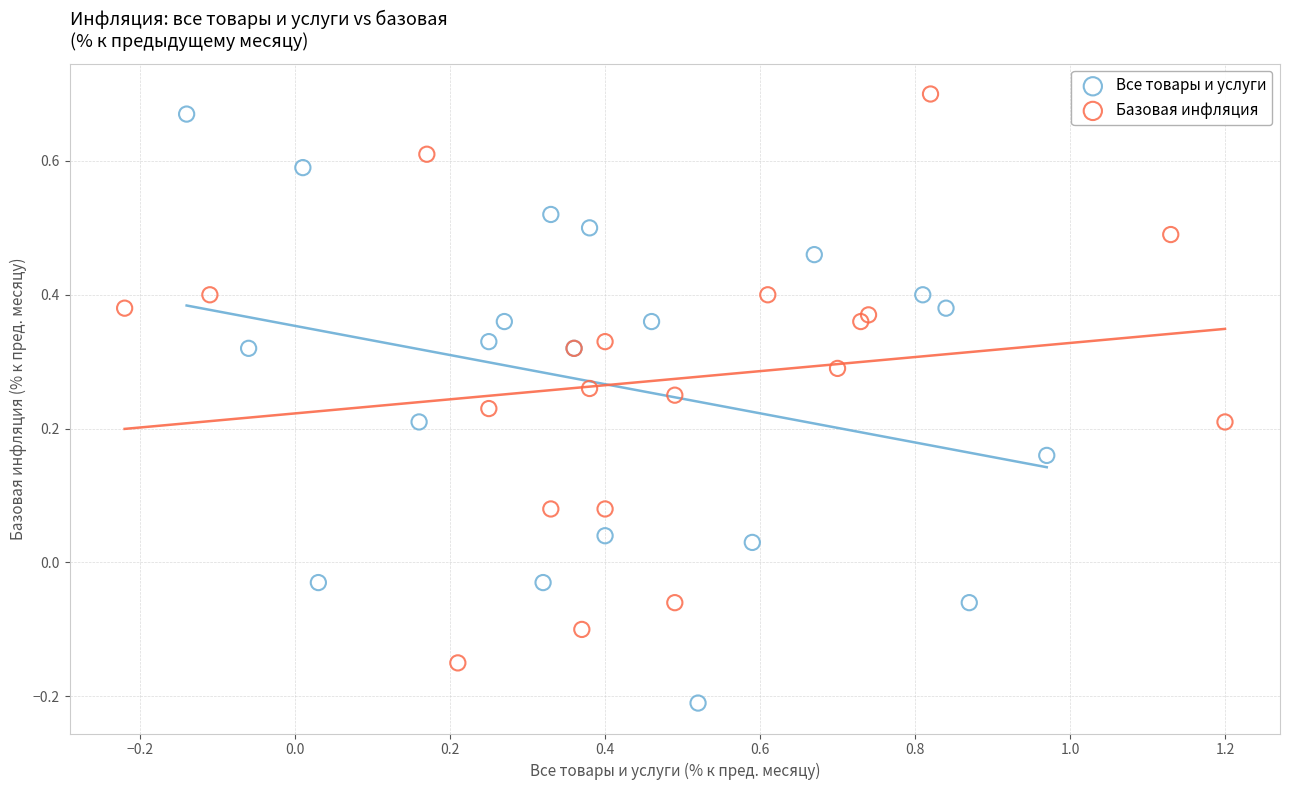

Which series reaches the maximum Y coordinate?

Базовая инфляция